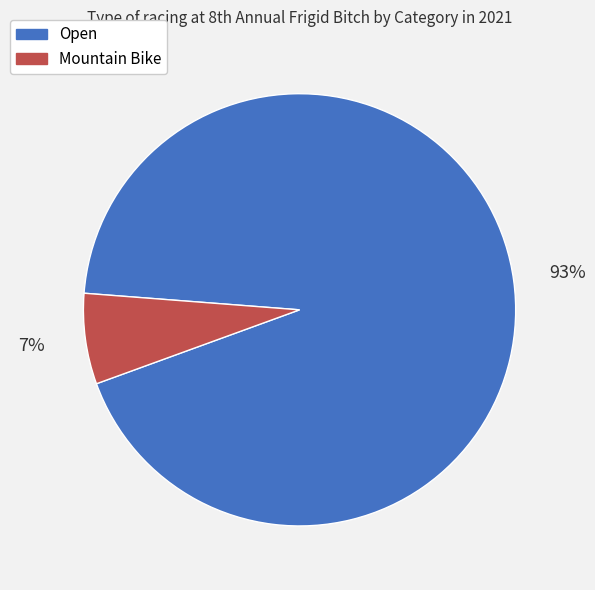

What percentage is the Open slice, to the nearest percent?

93%